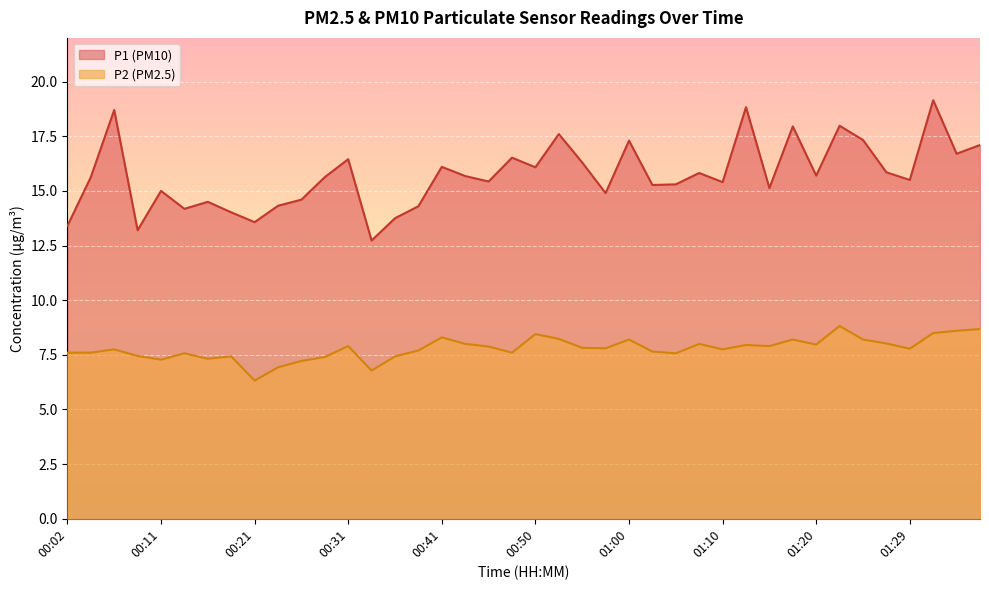

How many data points in P2 are less than 7?

3